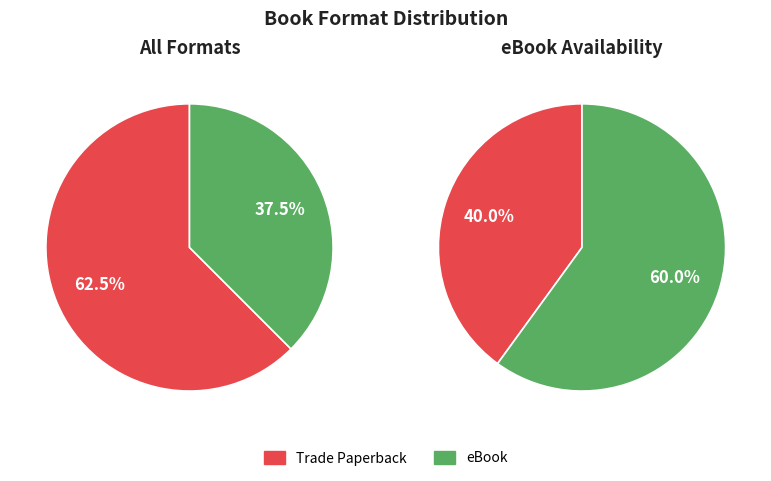

What portion of the pie excludes eBook?

62.5%